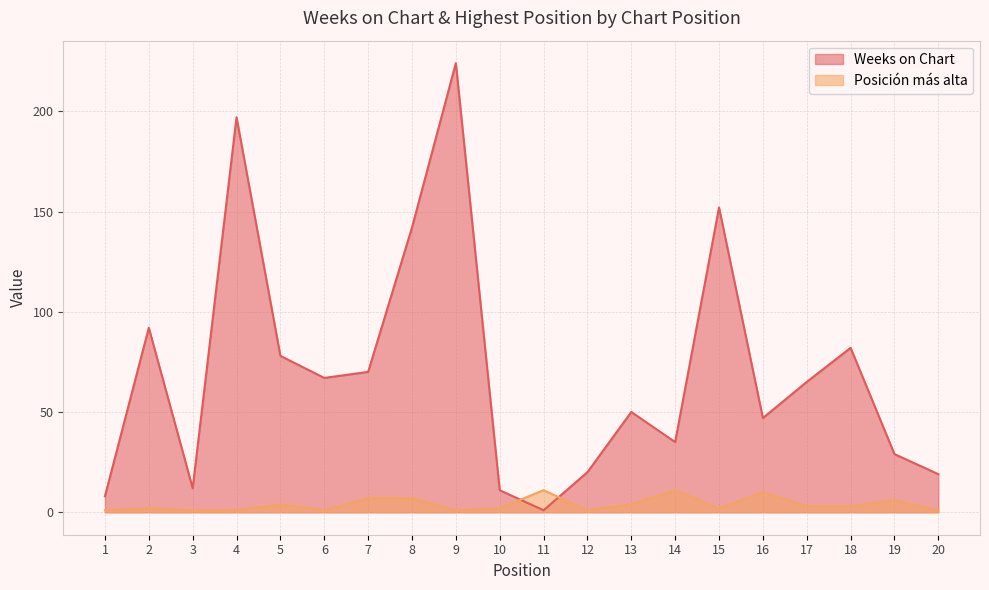

How many intersections are there between Weeks on Chart and Posición más alta?

2